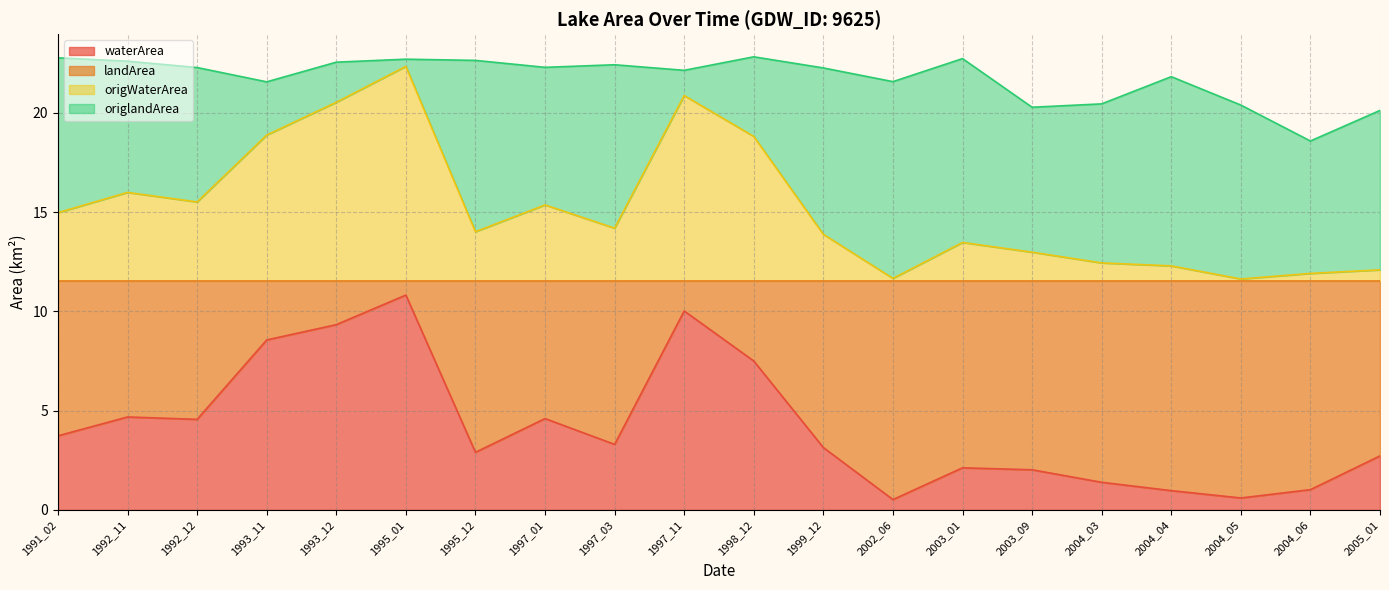

True or false: landArea has more than 0 points higher than both neighbors.

True